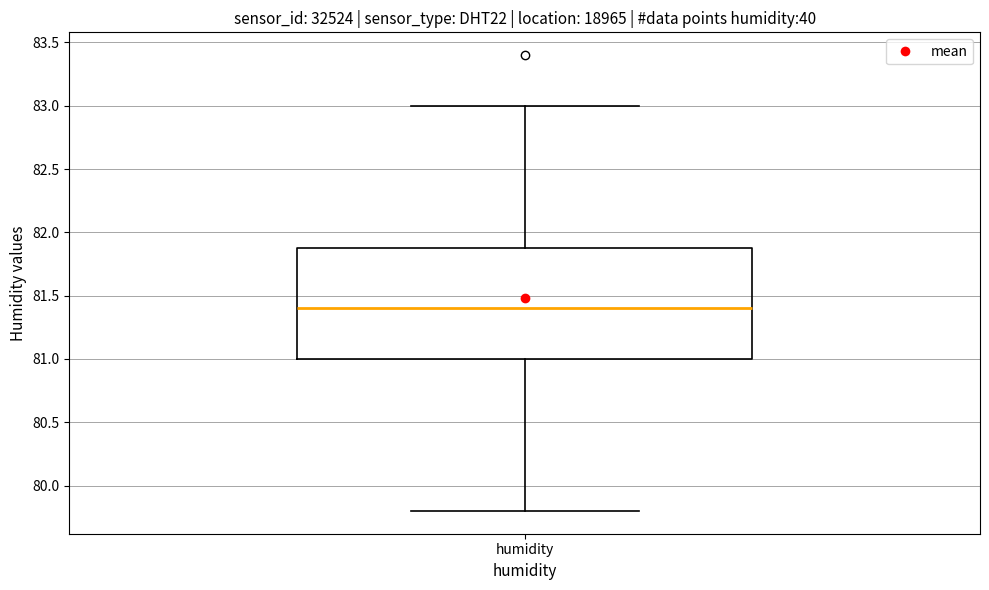

Read this box plot against the y-axis: the position of the median line, the range covered by the box, and the ends of both whiskers. The values are not printed on the chart, so give them approximately, as read against the axis.

median 81.4, box 81.0 to 81.9, whiskers 79.8 to 83.0